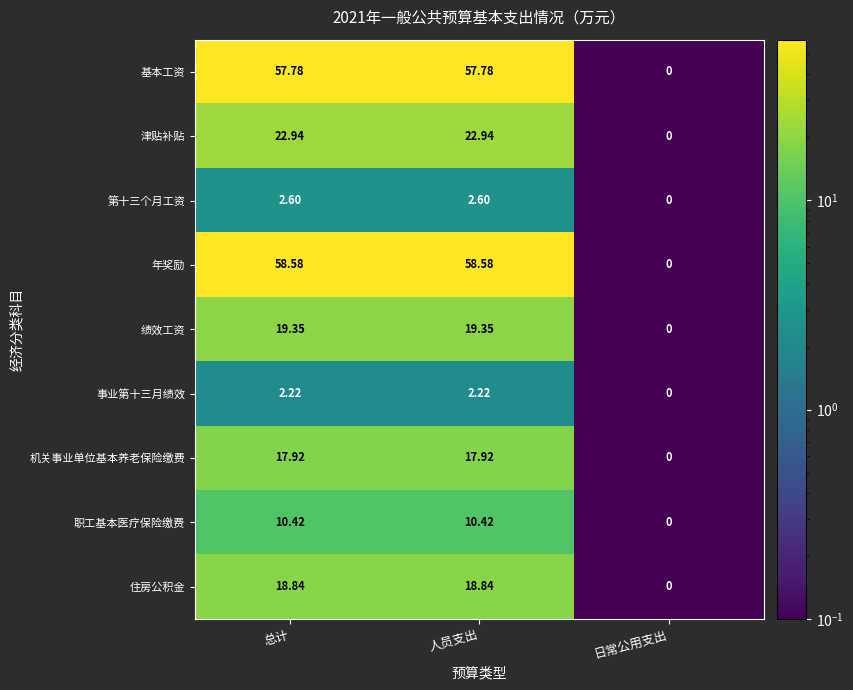

Which series has the largest total across all categories?

年奖励